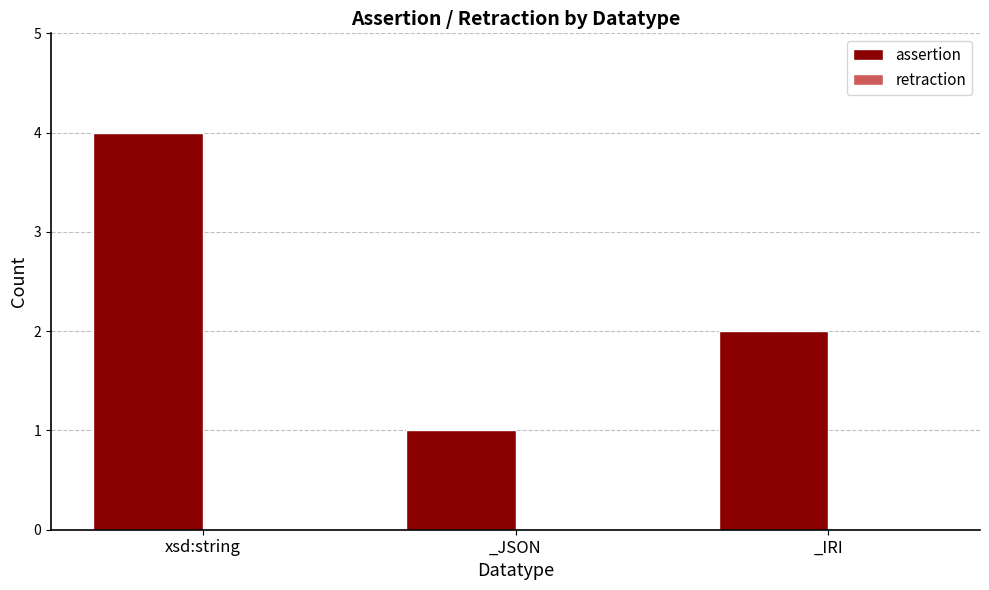

Rank the categories by value from highest to lowest.

xsd:string, _IRI, _JSON